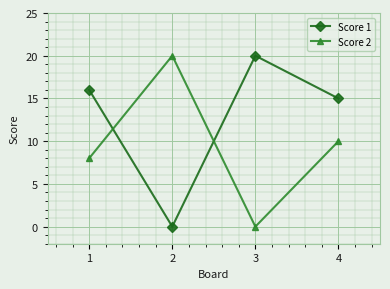

What are all the series names shown in the legend?

Score 1, Score 2